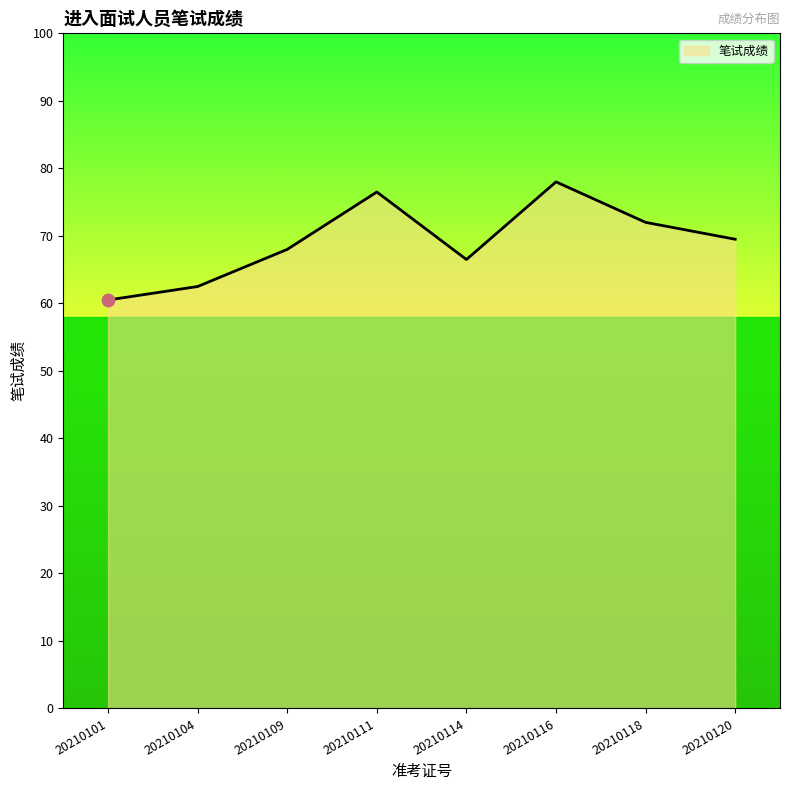

Approximately how many times larger is the value at 20210116 compared to 20210111?

1.0